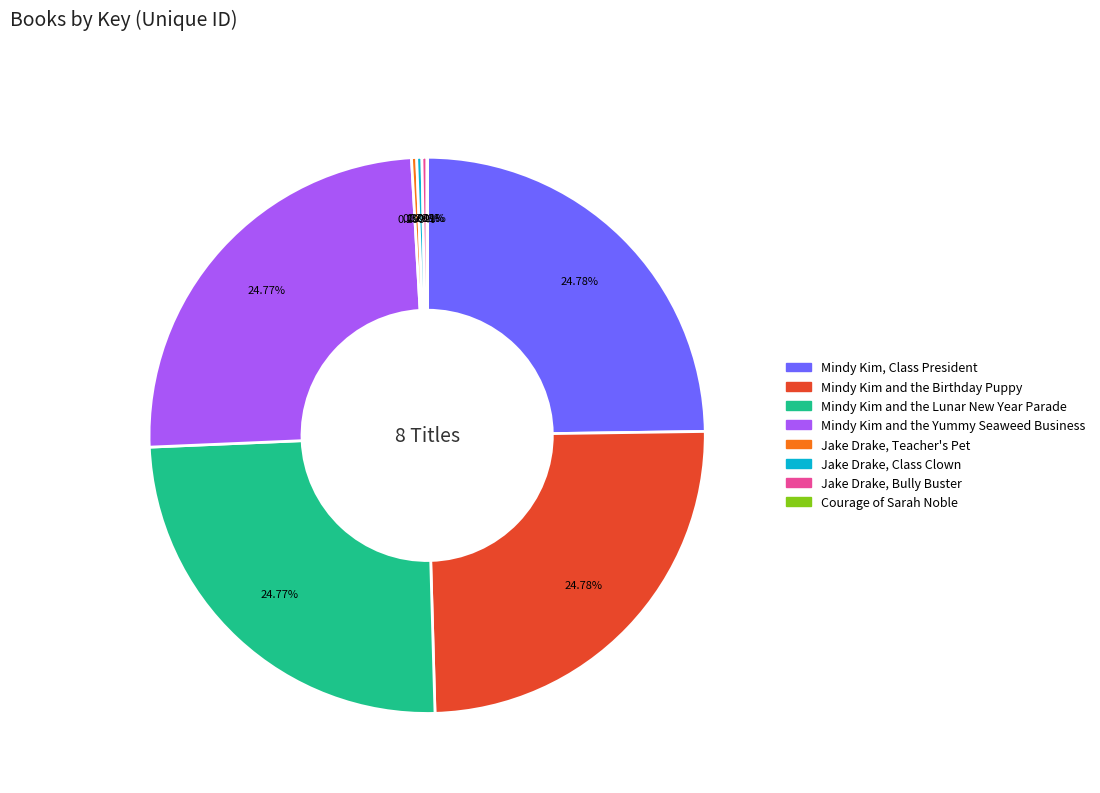

Combined, do Jake Drake, Bully Buster and Mindy Kim and the Birthday Puppy account for over 50%?

No